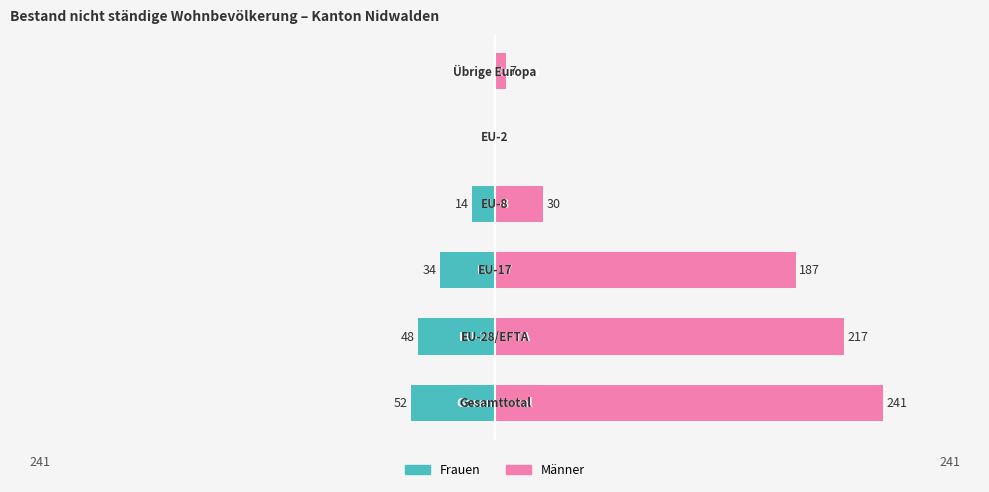

Is the value of Männer at 1 greater than the value of Frauen at 2?

Yes